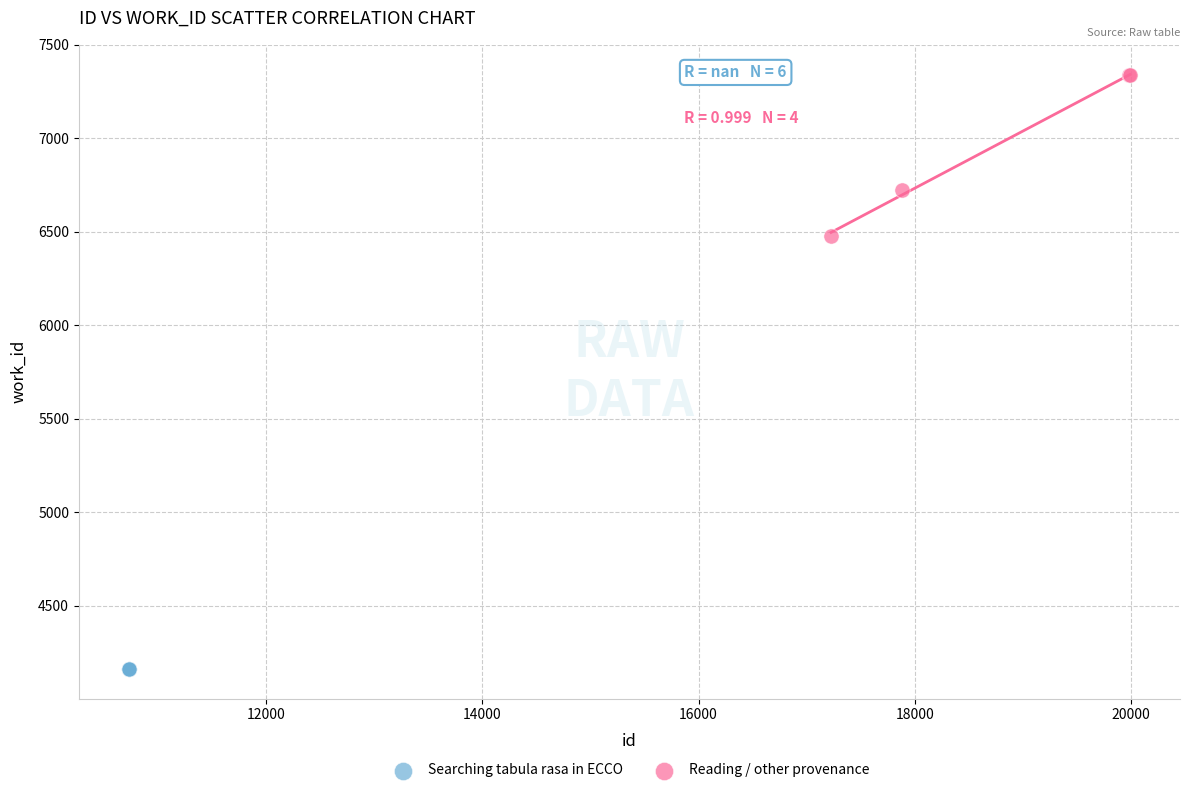

Which series contains the highest Y value?

Reading / other provenance